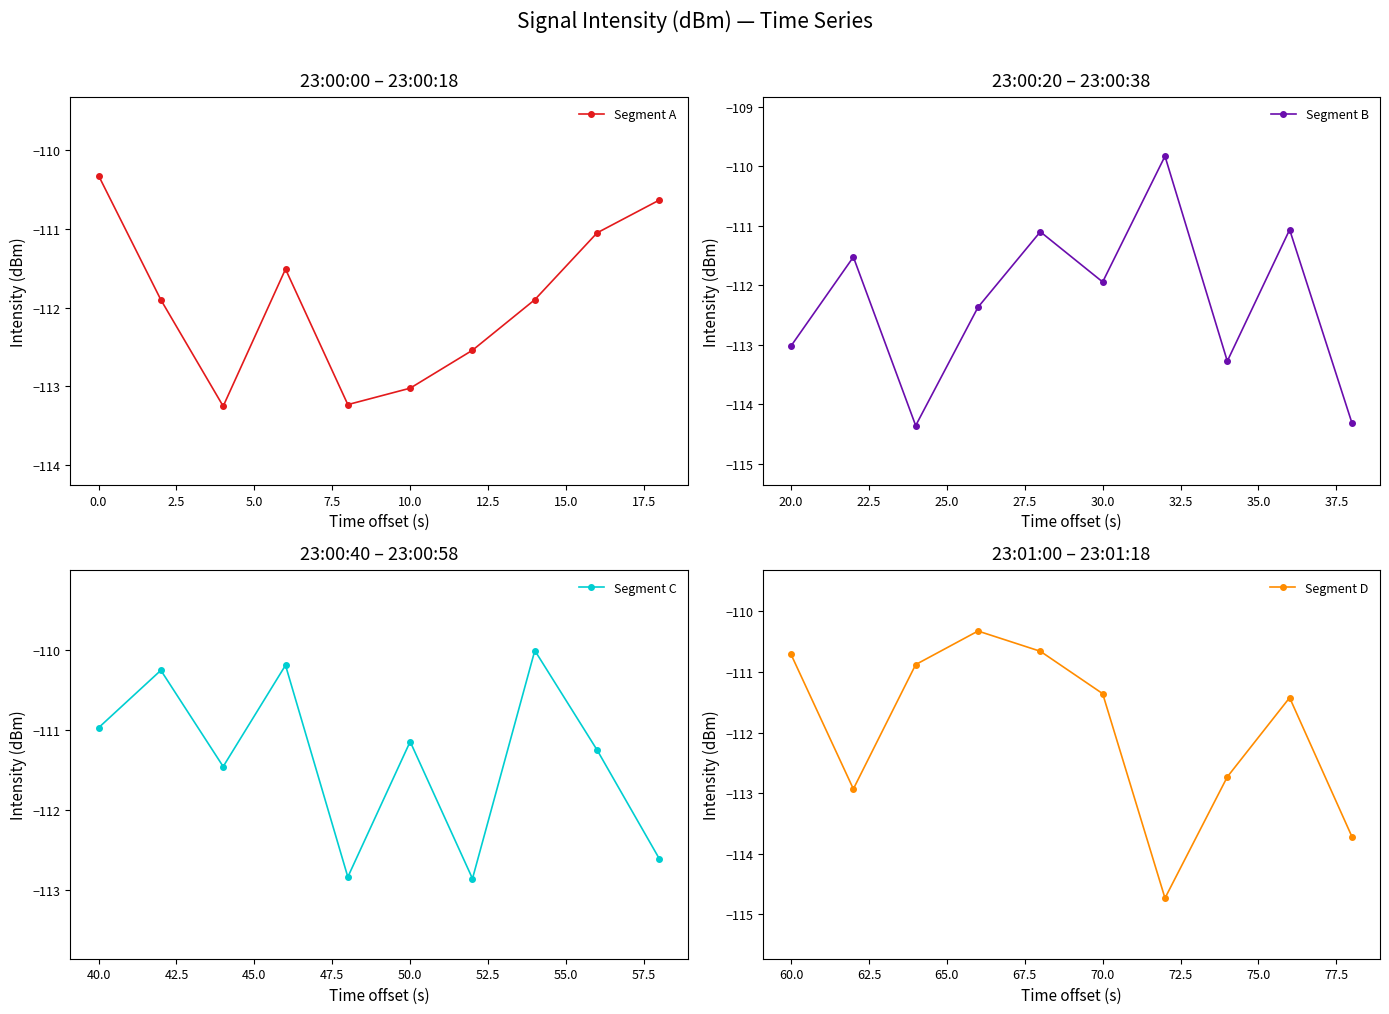

True or false: Segment A has more than 1 points higher than both neighbors.

False